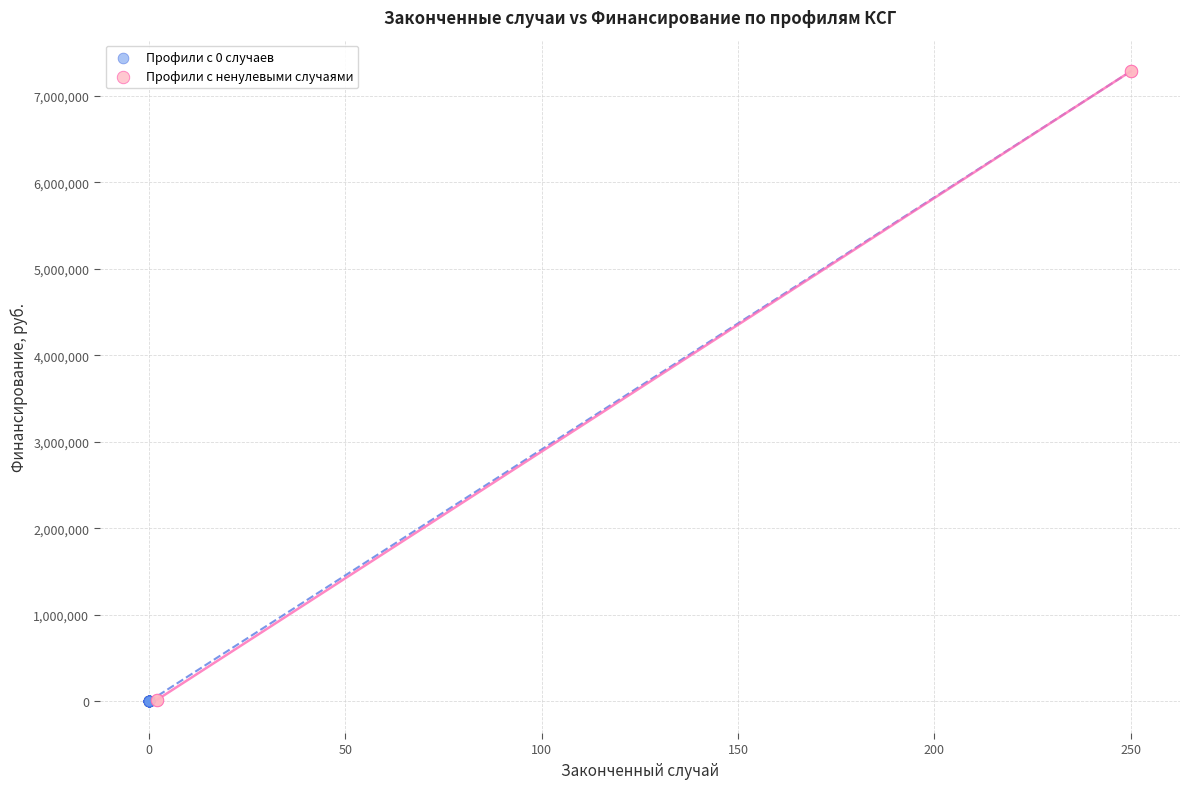

Which series contains the highest Y value?

Профили с ненулевыми случаями